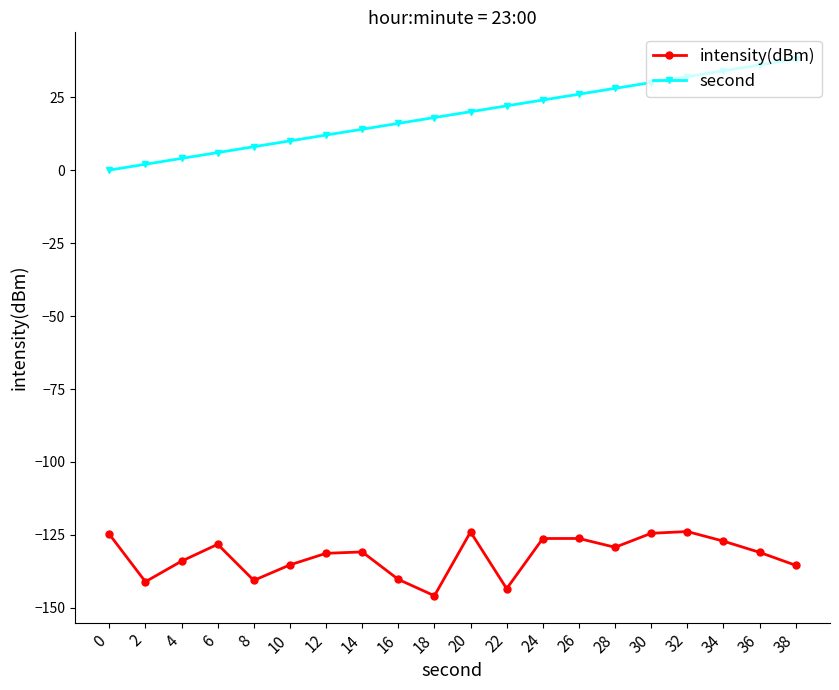

True or false: intensity(dBm) and second cross at least once.

False